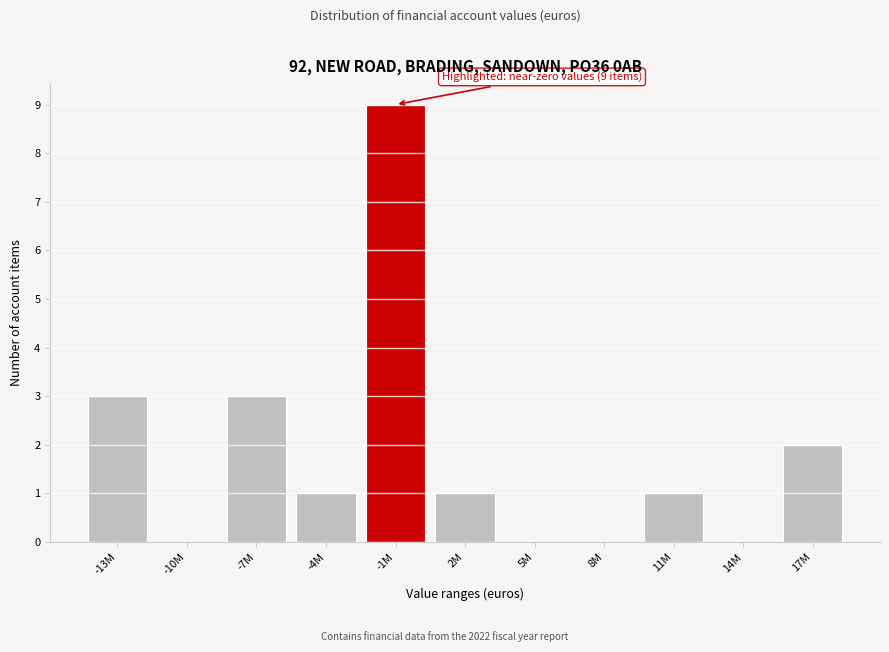

Reading left to right, what are all the values shown in this chart?

-13M=3	-10M=0	-7M=3	-4M=1	-1M=9	2M=1	5M=0	8M=0	11M=1	14M=0	17M=2